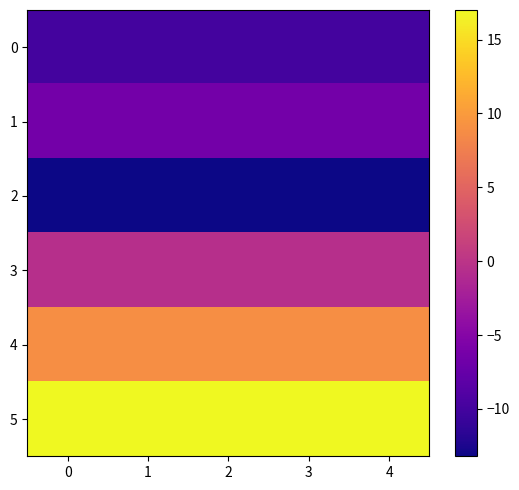

What is the total value across all series at 0?

-4.2